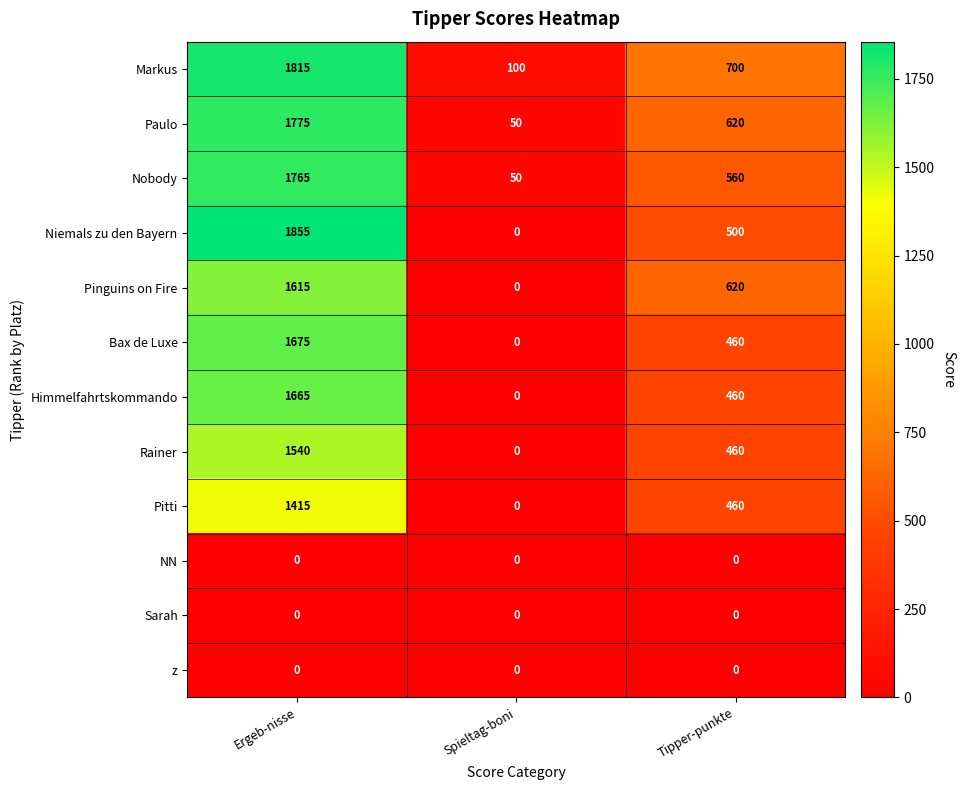

At which category is the sum across all series the highest?

Ergeb-nisse